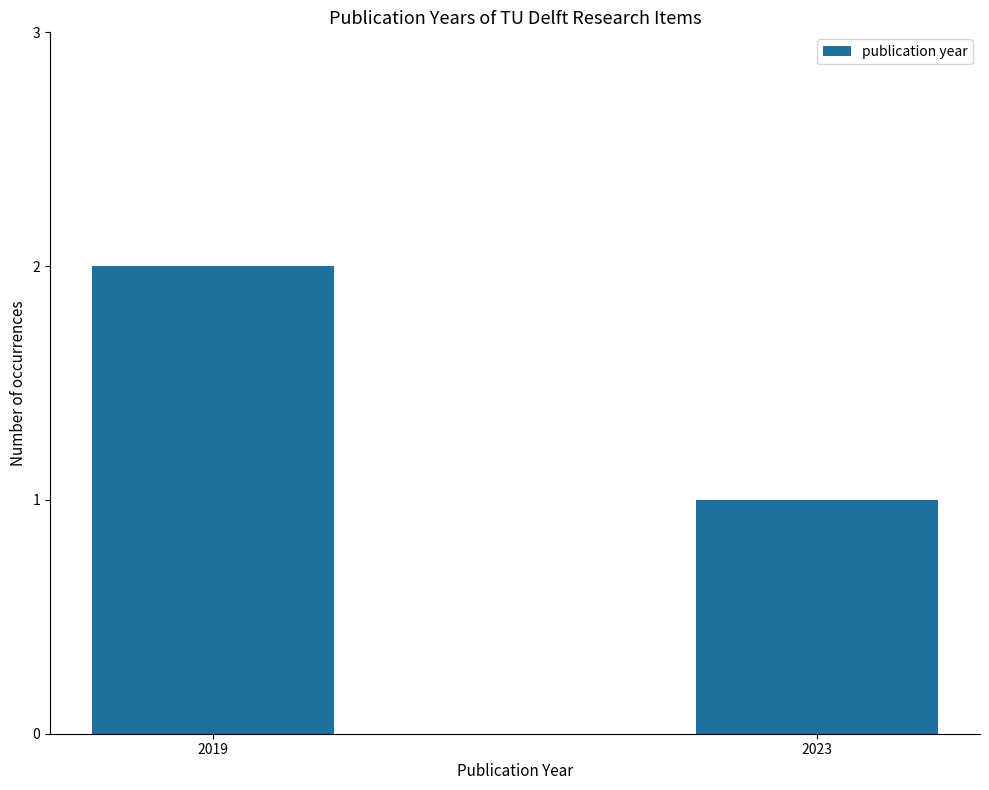

List the labels in order of value, largest first.

2019, 2023